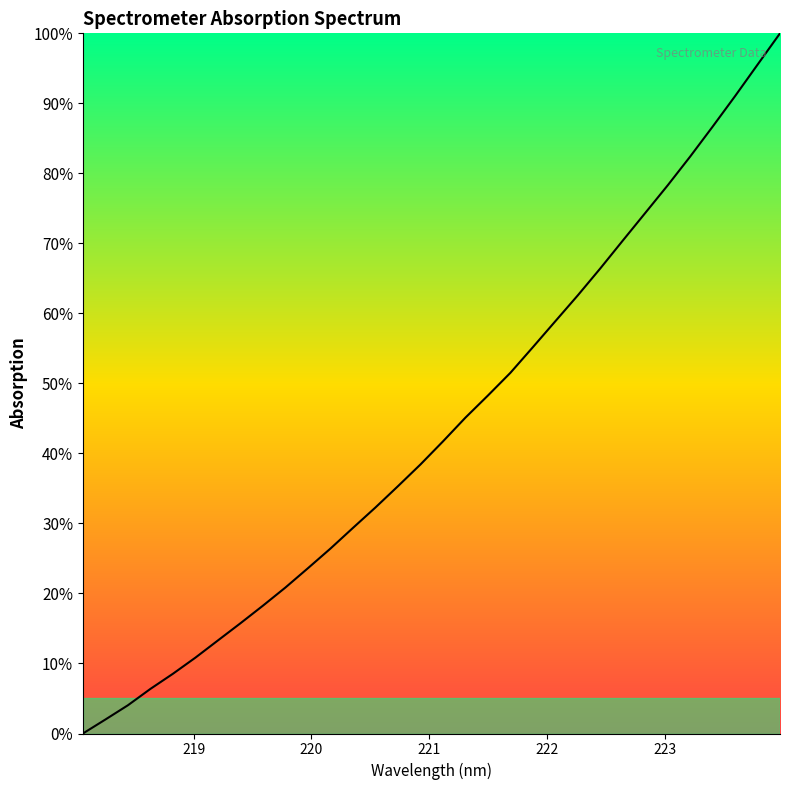

What is the maximum value shown in the chart?

100.0